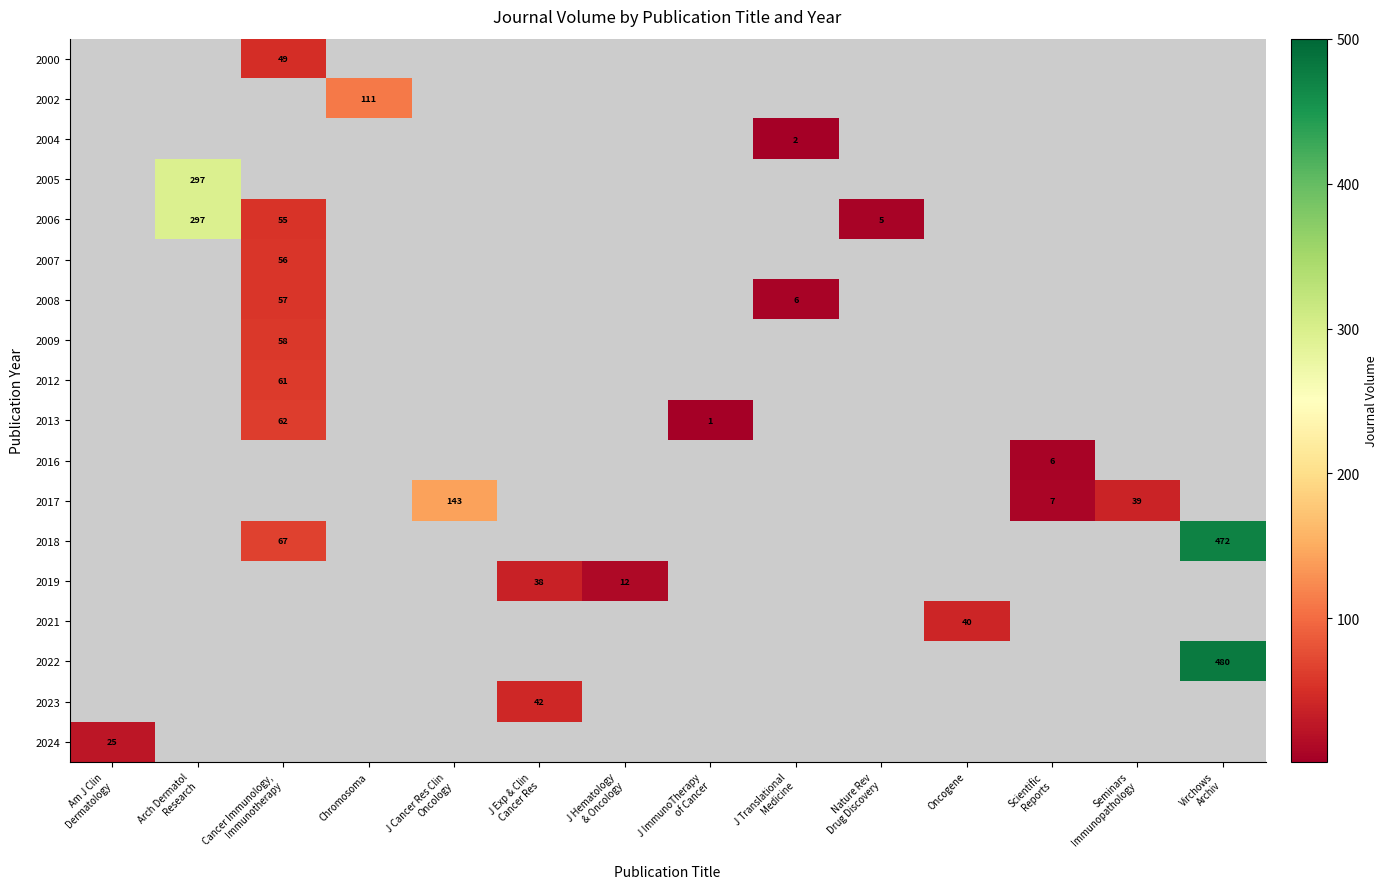

How many categories are shown in the chart?

14